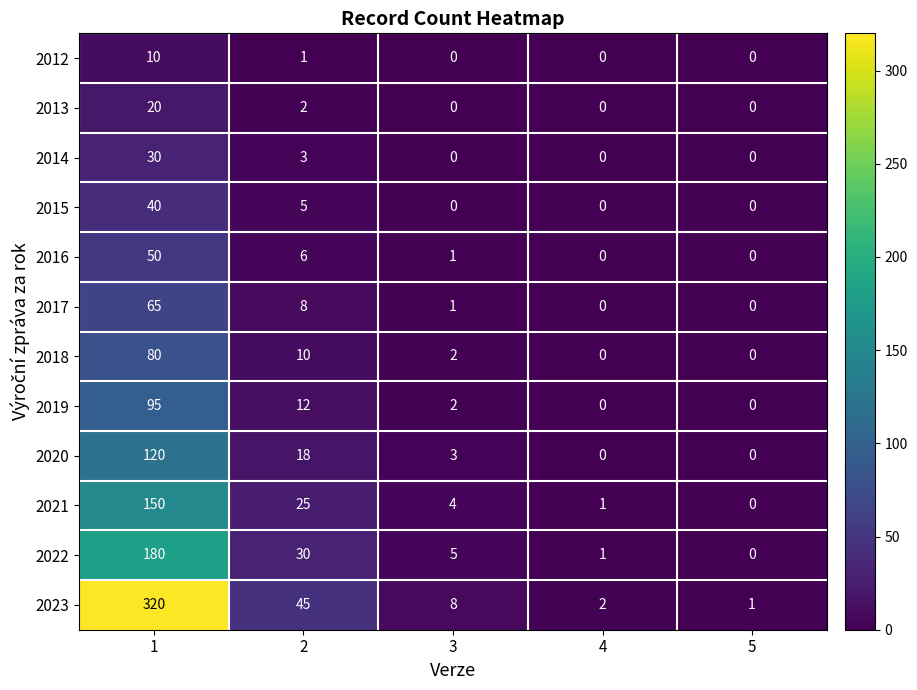

Which series has the largest range (max minus min)?

2023